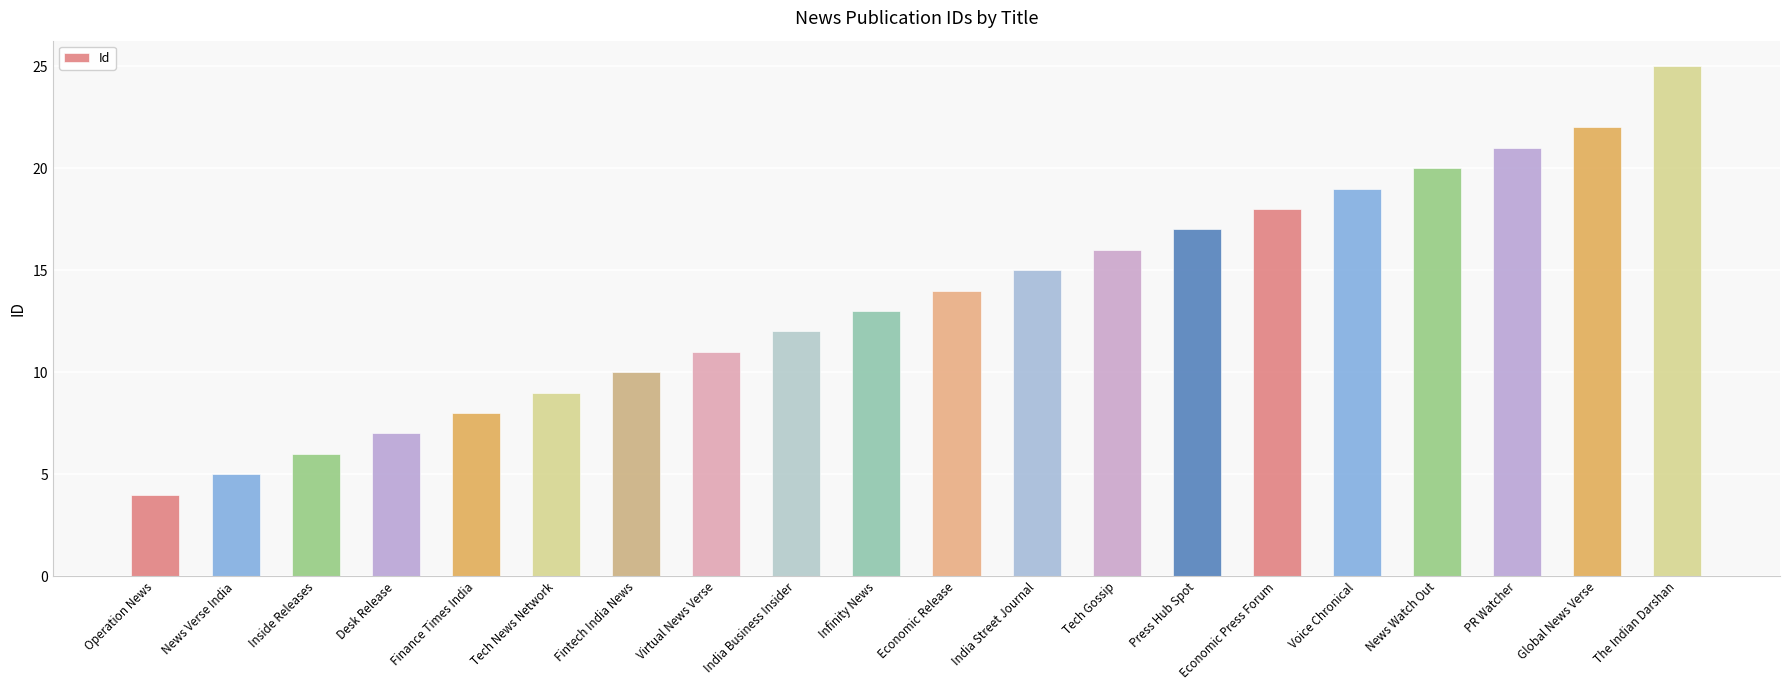

Rank the categories by value from highest to lowest.

The Indian Darshan, Global News Verse, PR Watcher, News Watch Out, Voice Chronical, Economic Press Forum, Press Hub Spot, Tech Gossip, India Street Journal, Economic Release, Infinity News, India Business Insider, Virtual News Verse, Fintech India News, Tech News Network, Finance Times India, Desk Release, Inside Releases, News Verse India, Operation News